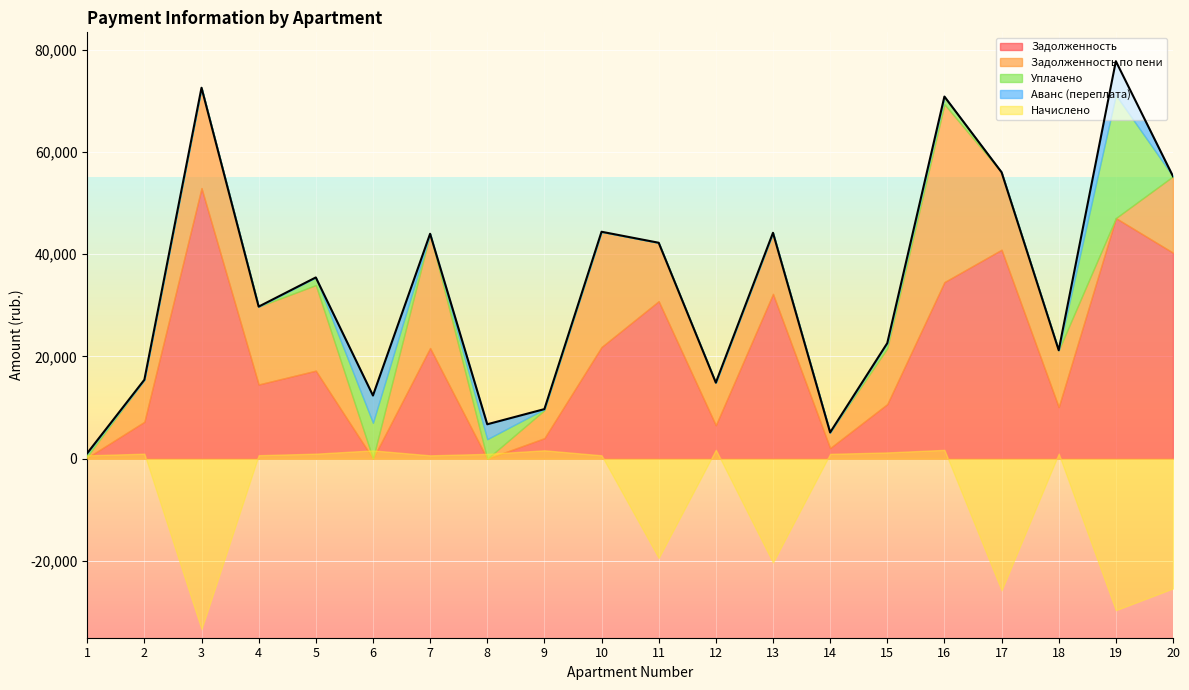

At which category does zachisleno_peni reach its first local peak?

3